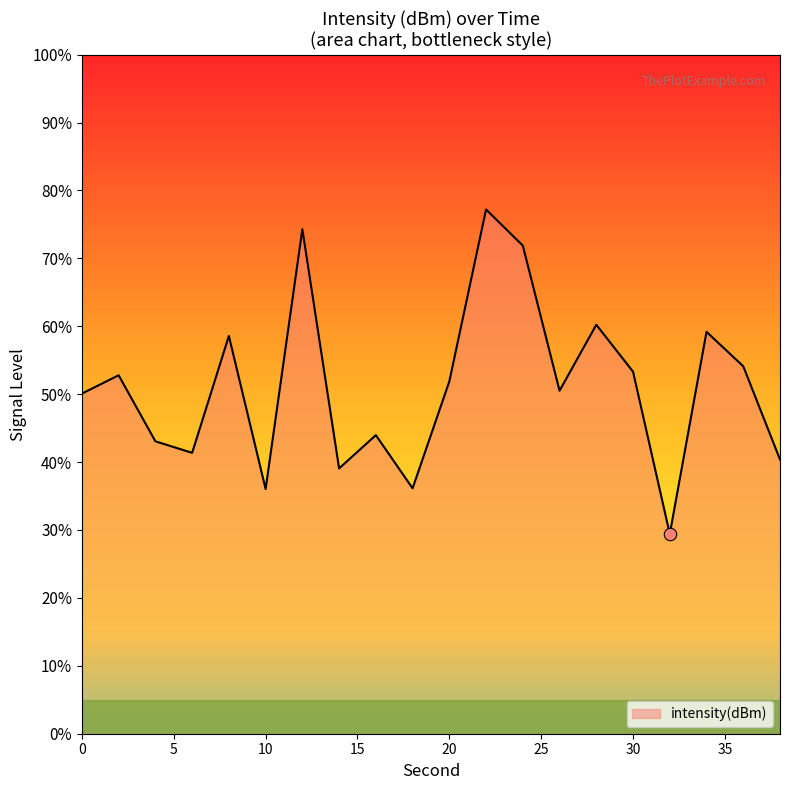

What is the difference between the maximum and minimum values?

47.8